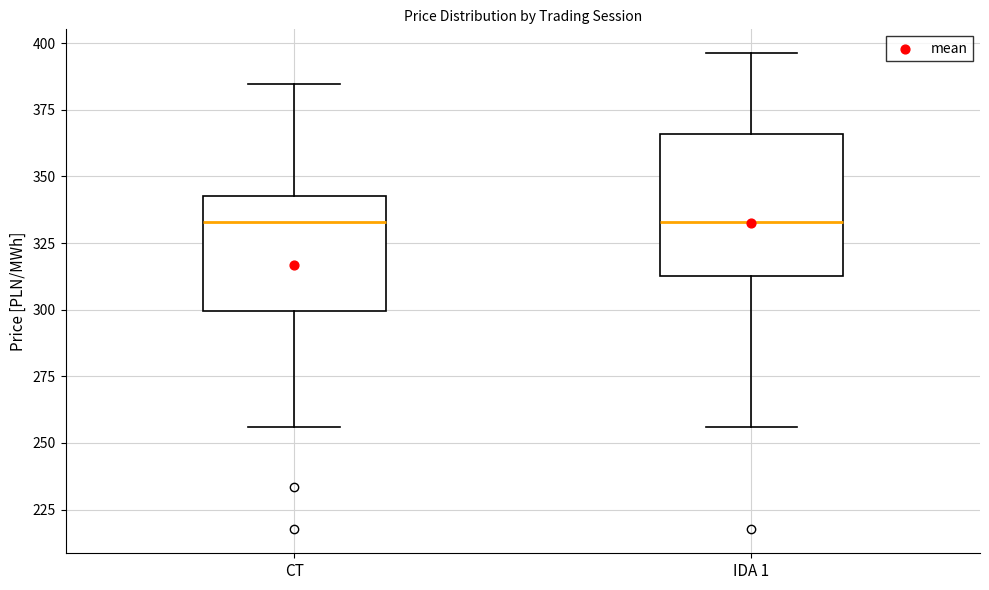

Reading left to right, transcribe this box plot: for each box, give where its median line is, the range the box spans, and where its two whiskers end, as read against the y-axis. The values are not printed on the chart, so give them approximately, as read against the axis.

CT: median 335, box 300 to 345, whiskers 255 to 385
IDA 1: median 335, box 315 to 365, whiskers 255 to 395